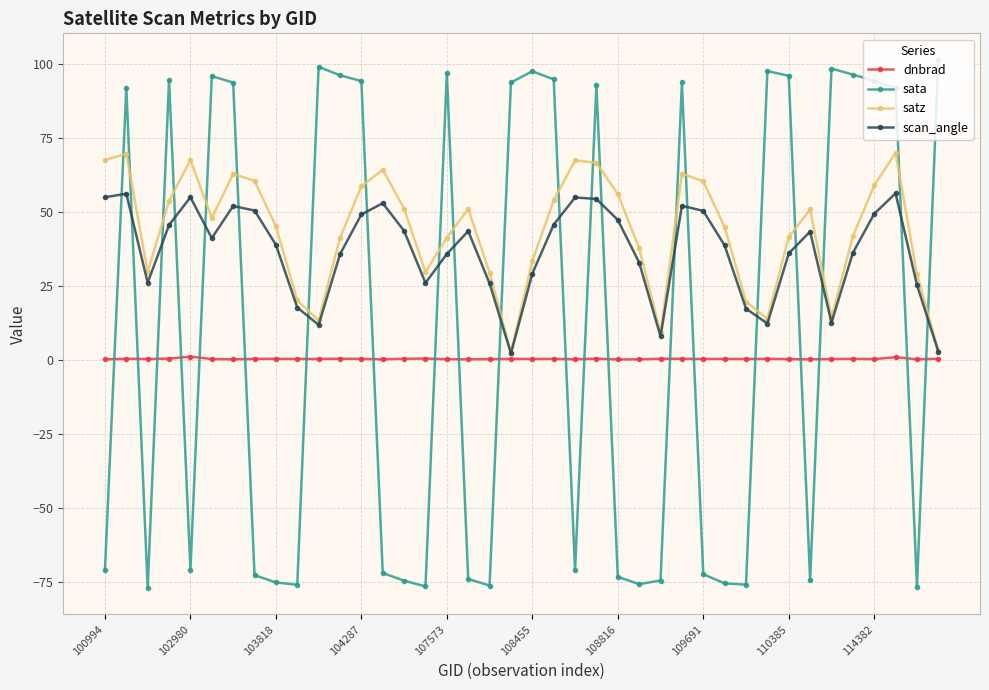

What is the value of the sata point at the 11th from the left?

99.0